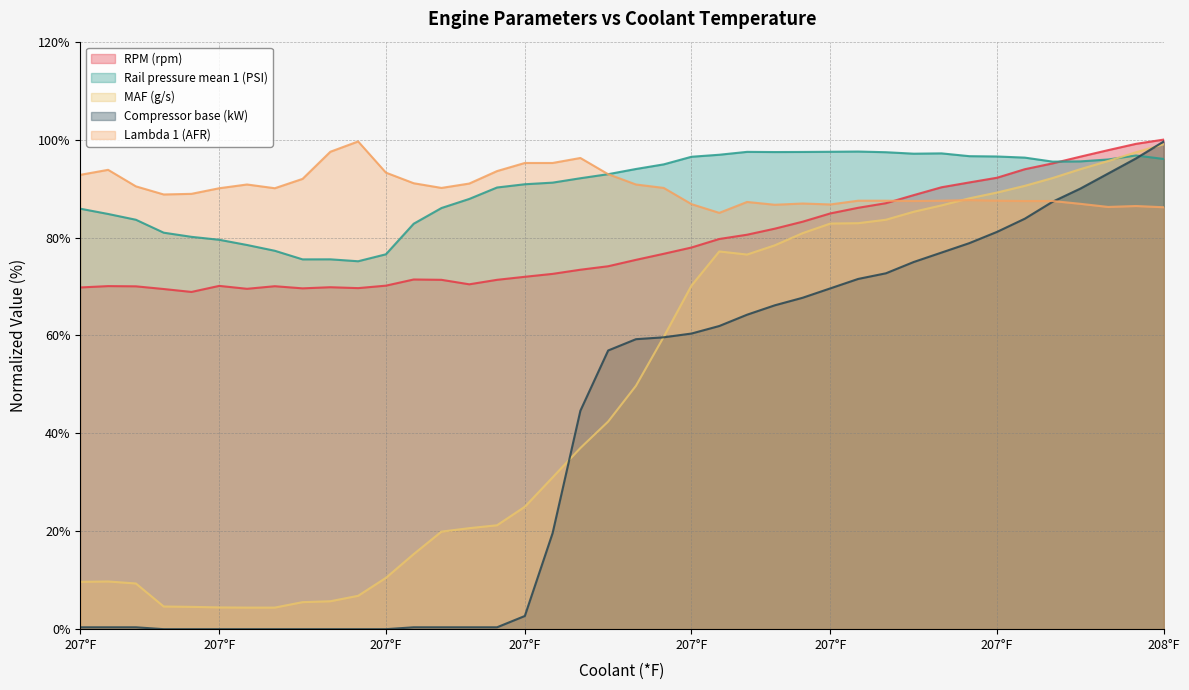

True or false: Lambda 1 (AFR) and Compressor base (kW) intersect in this chart.

True